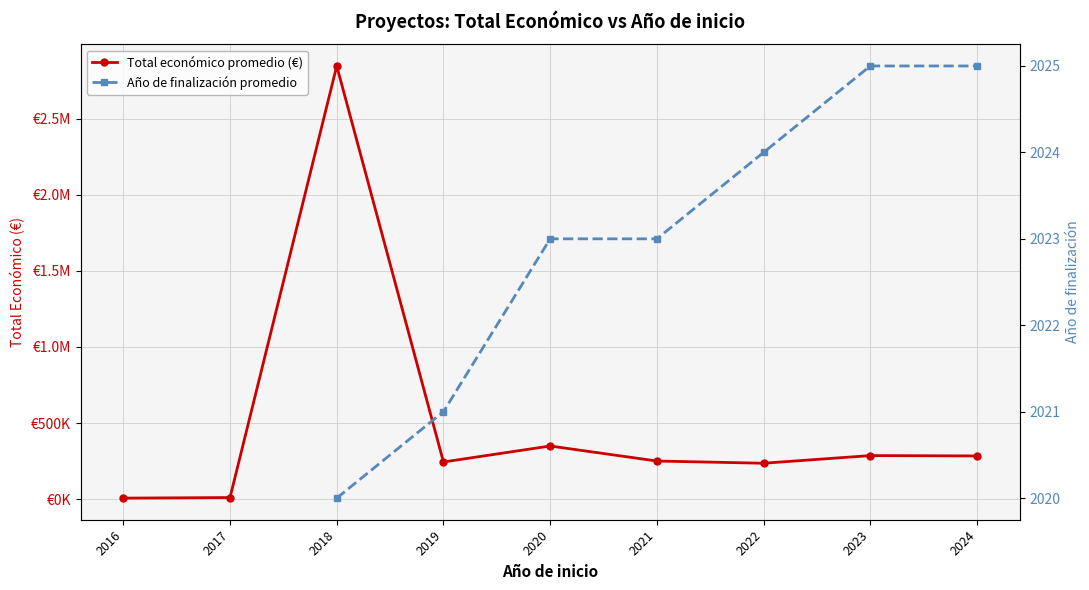

What is the difference between the Total económico promedio (€) values at 2022 and 2020?

113409.5